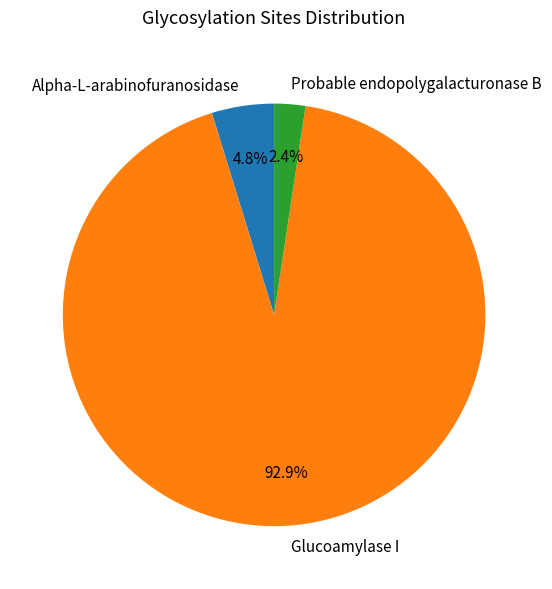

Combined, do Alpha-L-arabinofuranosidase and Glucoamylase I account for over 50%?

Yes